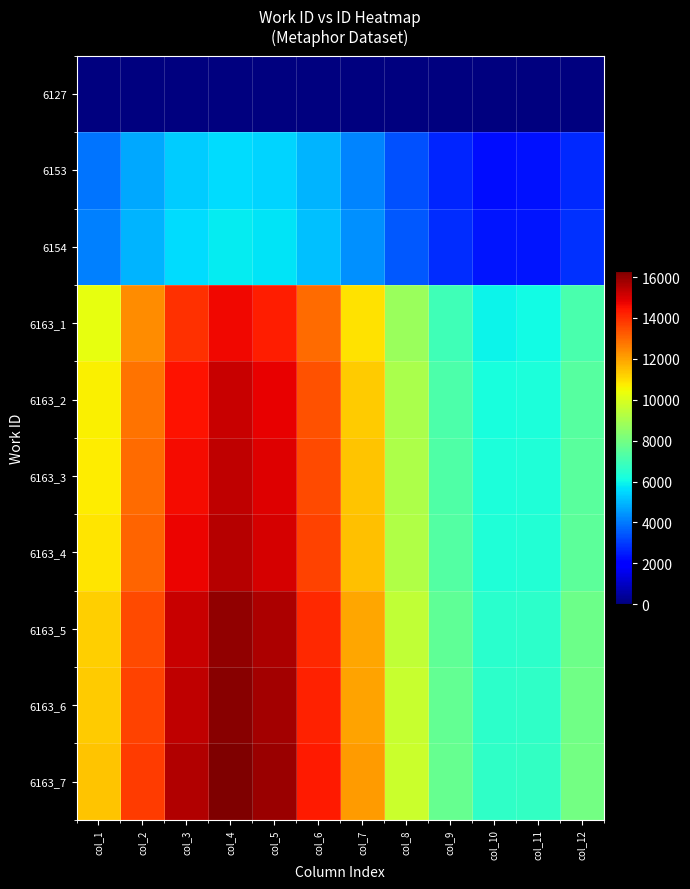

Which series has the widest spread of values?

6163_7